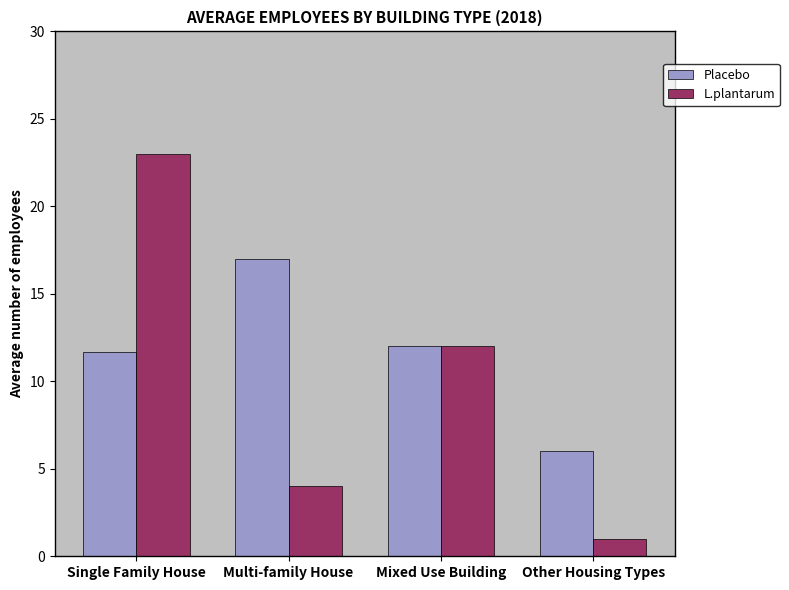

List the series in order of their peak value, highest first.

L.plantarum, Placebo